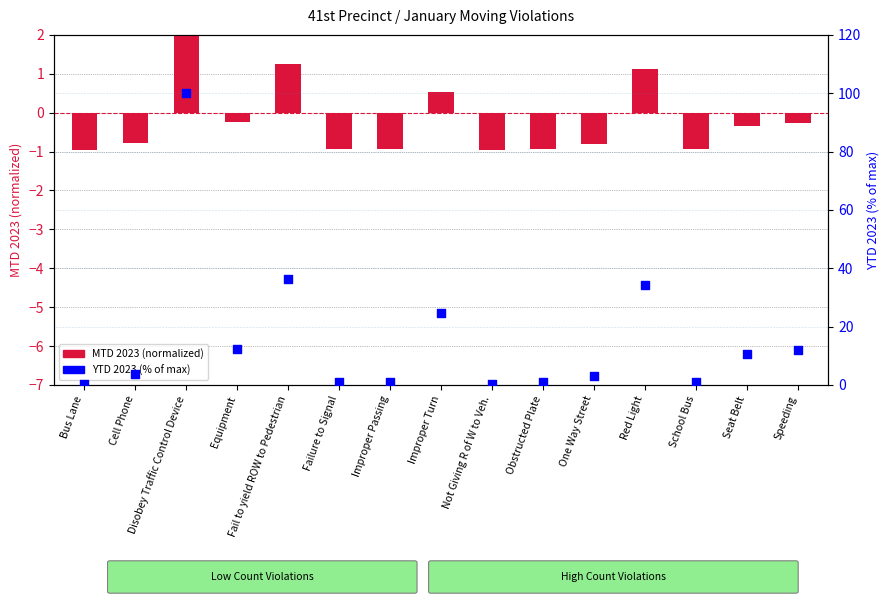

What is the total value across all series at Not Giving R of W to Veh.?

-0.5